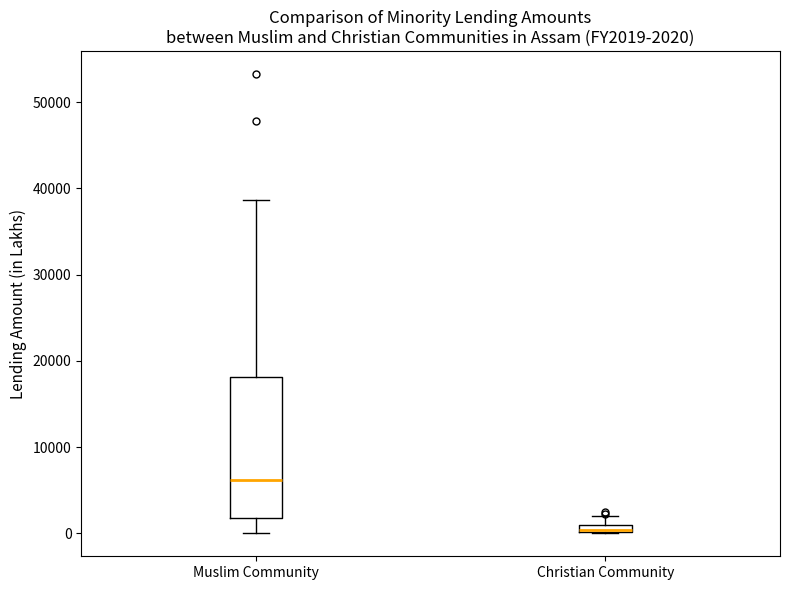

Which box has the lowest median line?

Christian Community